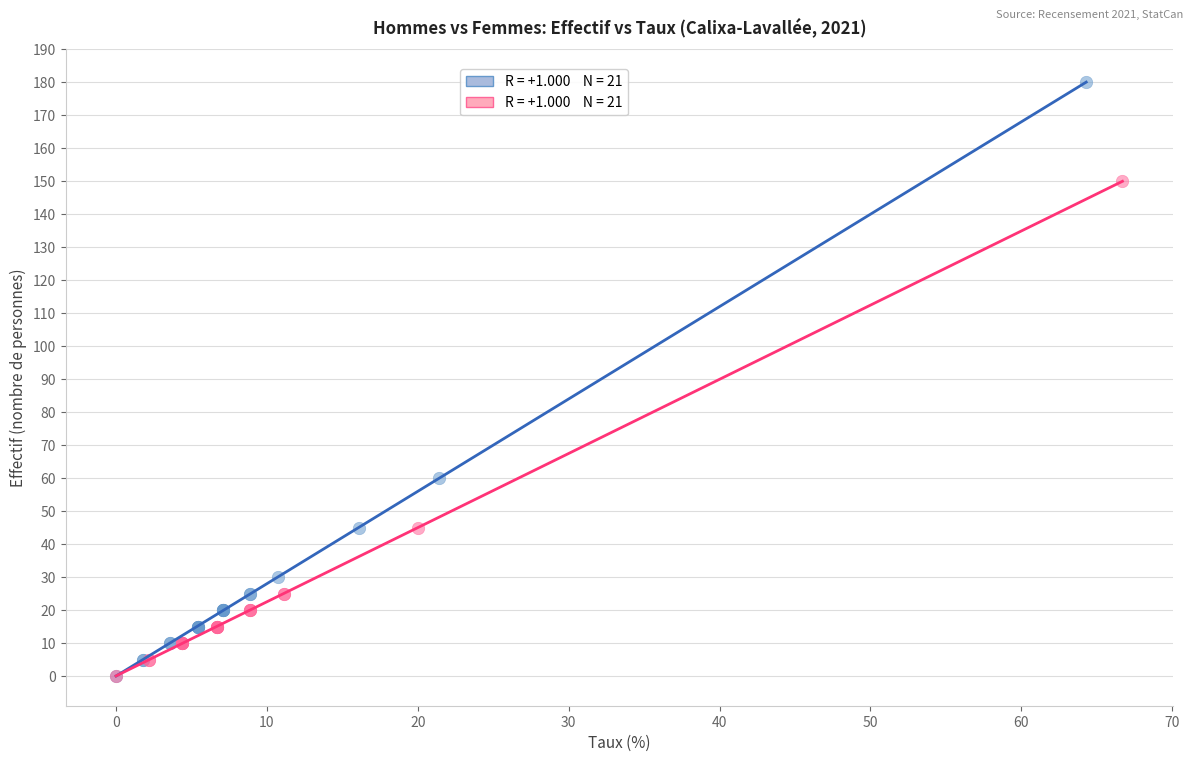

Which series has the widest spread of Y values?

Hommes+